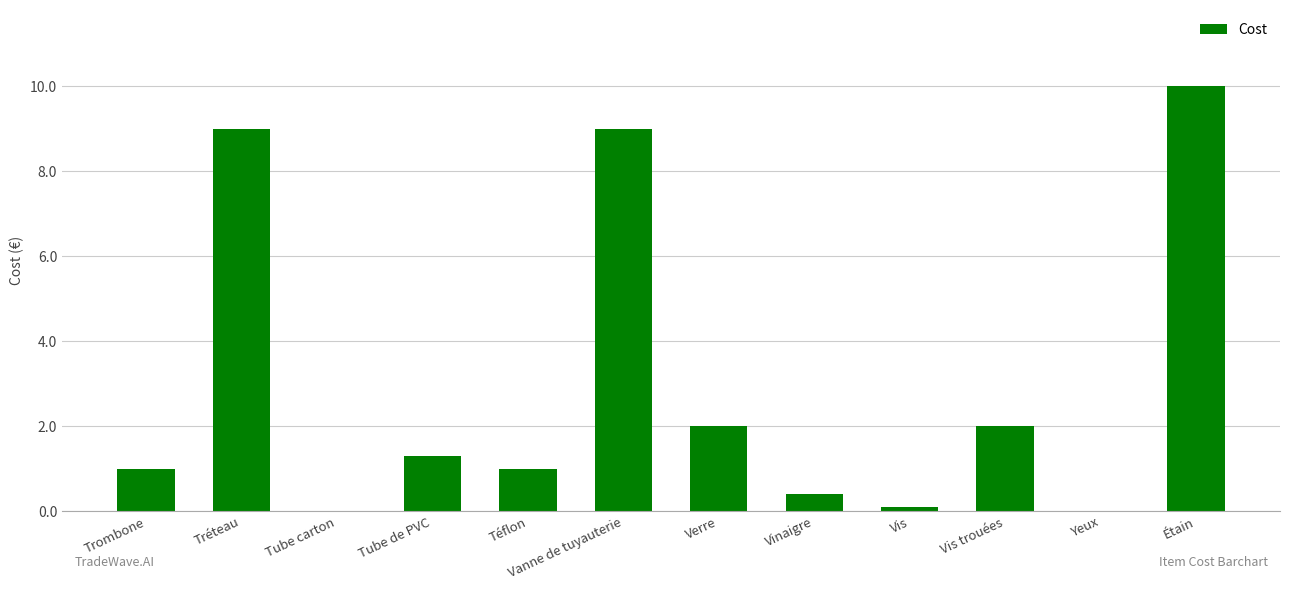

Which label corresponds to the largest value in the chart?

Étain